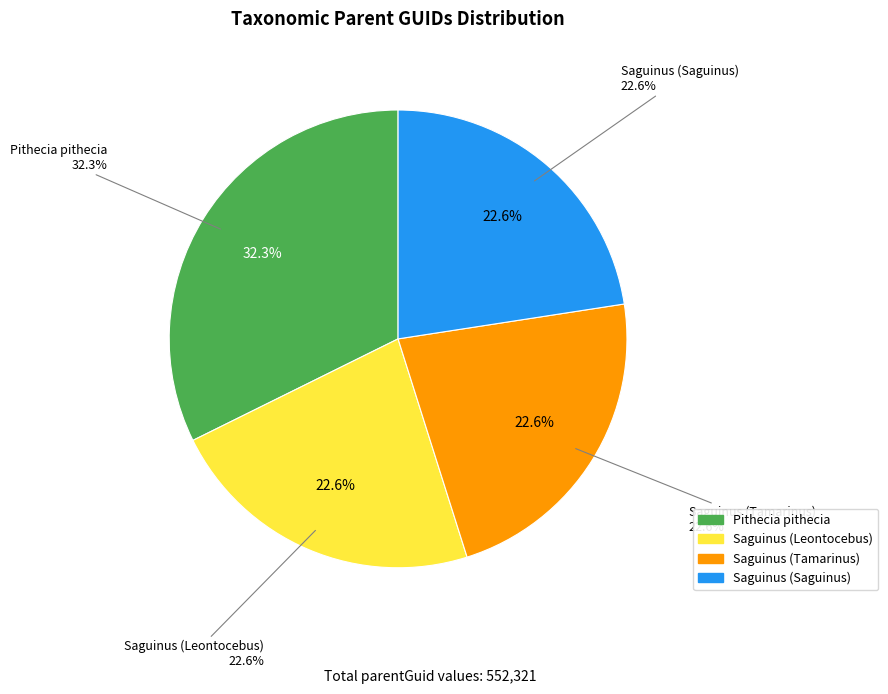

Does any single category account for the majority?

No